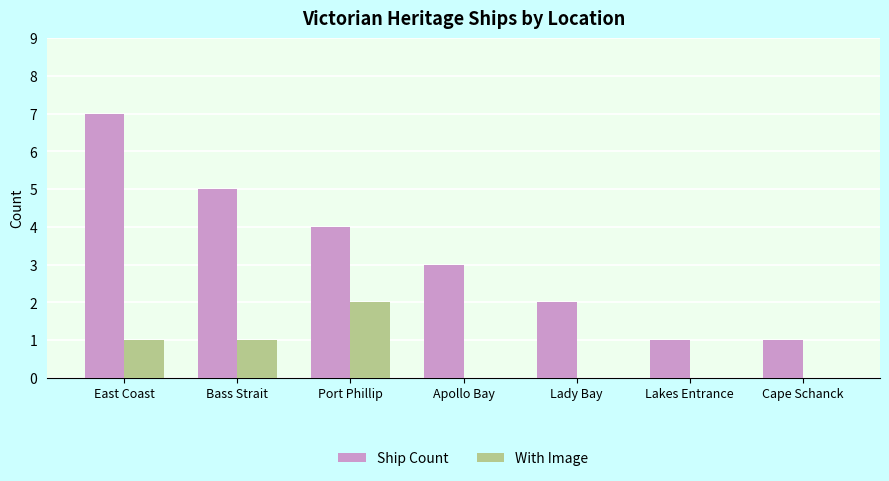

What is the spread (max minus min) of values at Bass Strait?

4